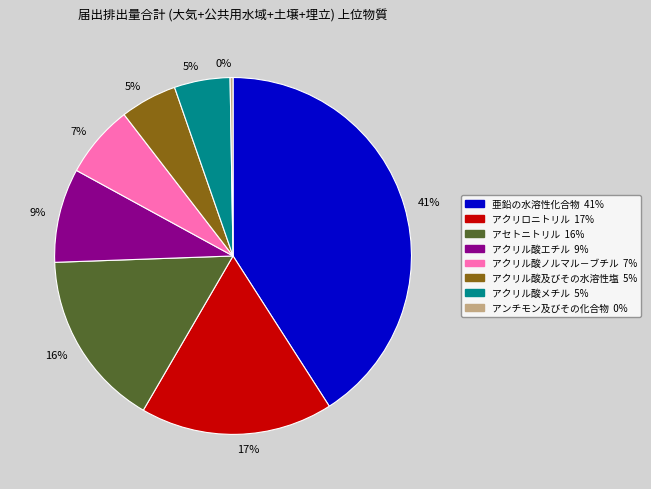

Does any single category account for the majority?

No